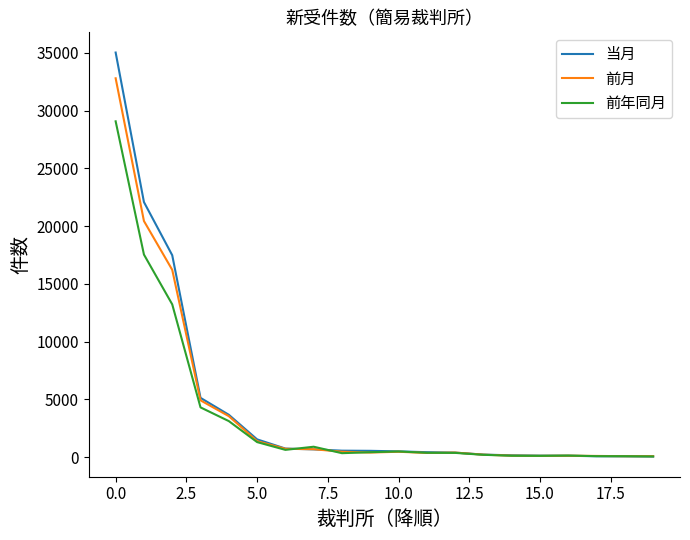

What is the maximum value for 前月?

32807